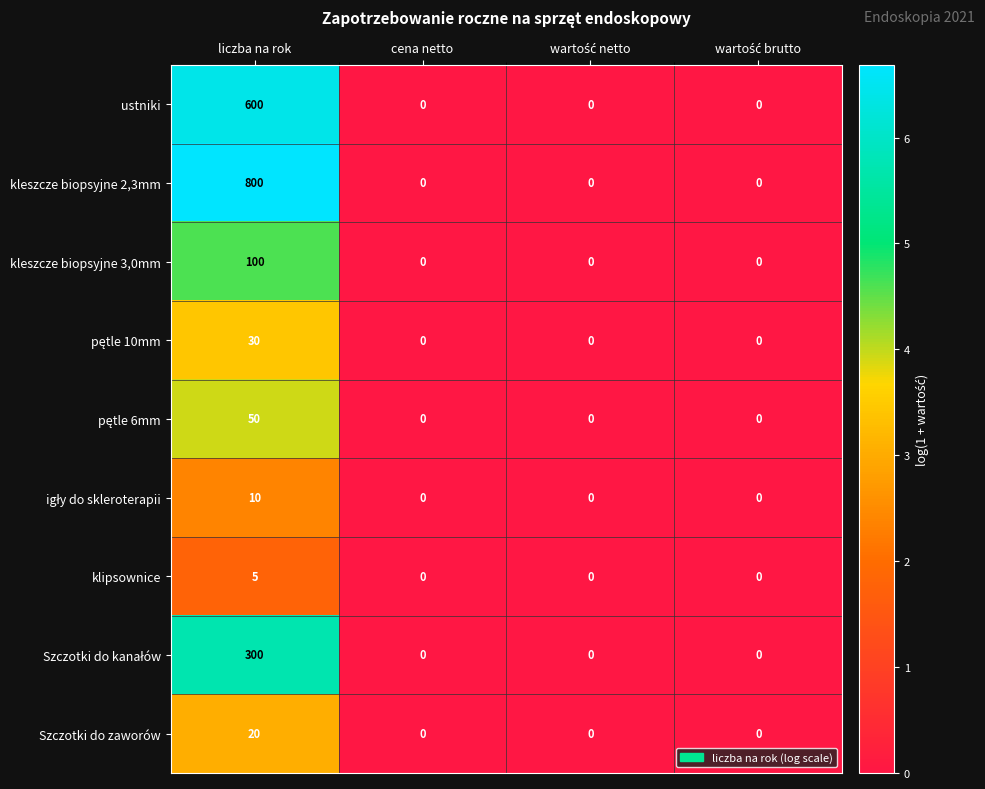

Which series has the largest range (max minus min)?

kleszcze biopsyjne 2,3mm